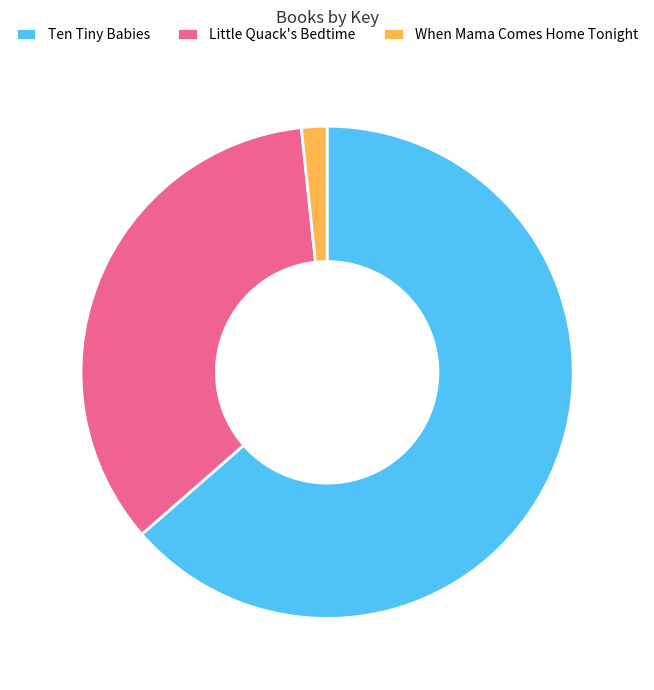

Which slice is the largest?

Ten Tiny Babies